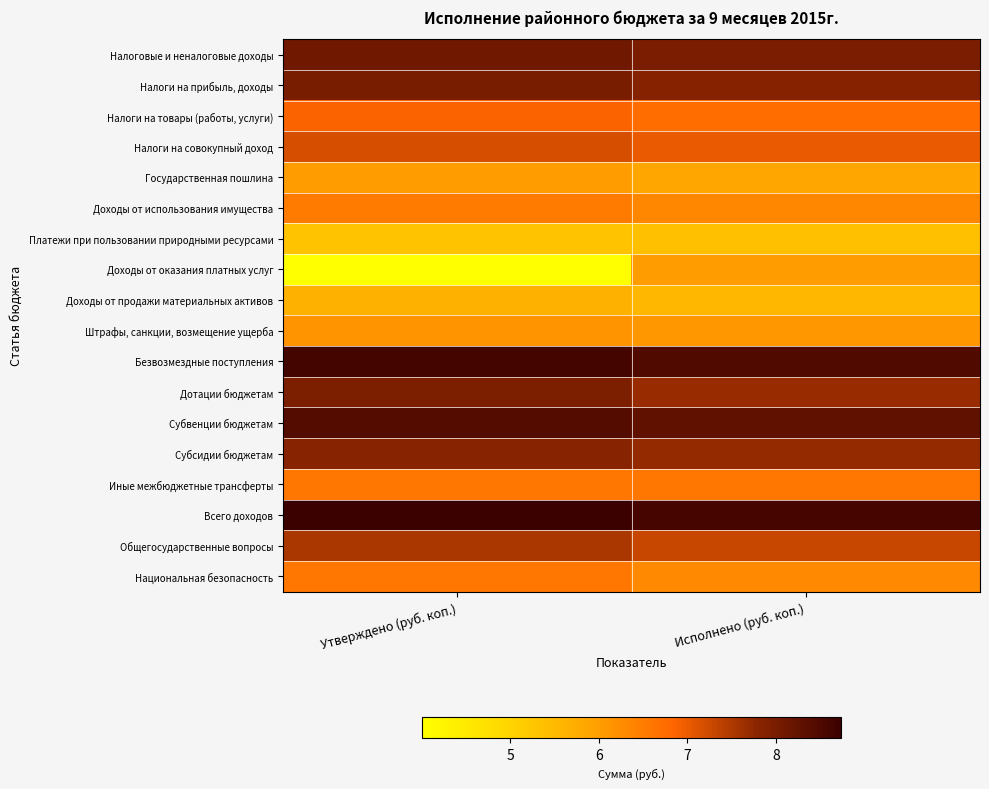

What is the spread (max minus min) of values at Исполнено (руб. коп.)?

3.2